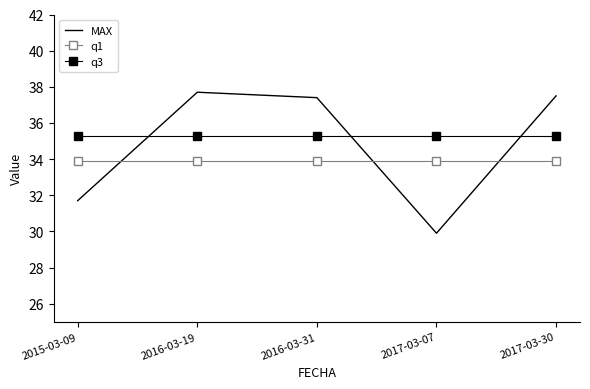

Reading left to right, what are all the values shown in this chart?

MAX: 31.7	37.7	37.4	29.9	37.5
q1: 33.9	33.9	33.9	33.9	33.9
q3: 35.3	35.3	35.3	35.3	35.3